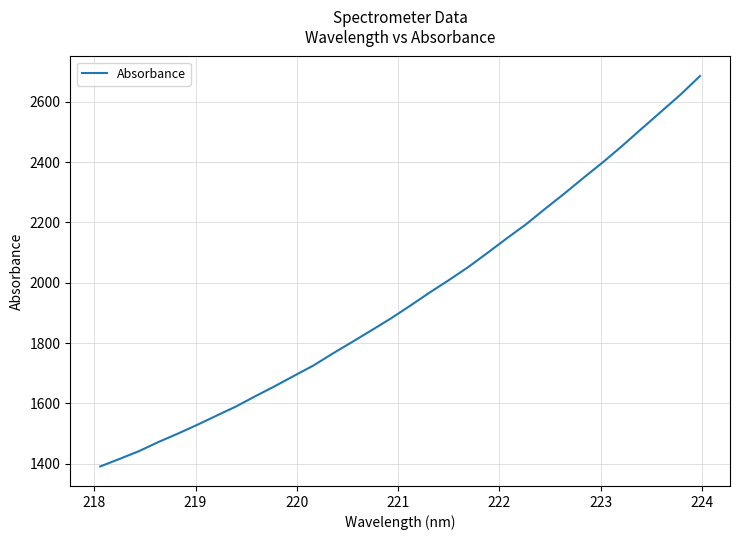

What is the greatest value displayed?

2685.5